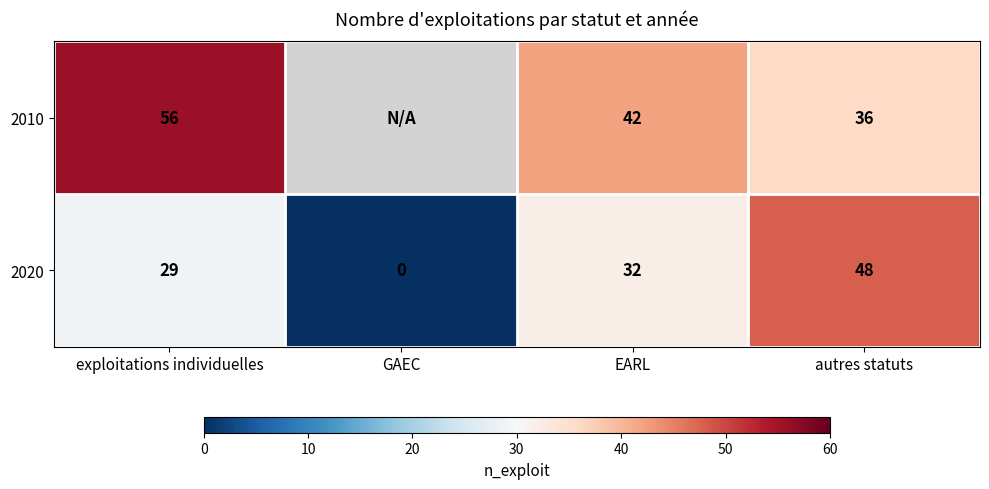

Which series changed the most between exploitations individuelles and autres statuts?

2010